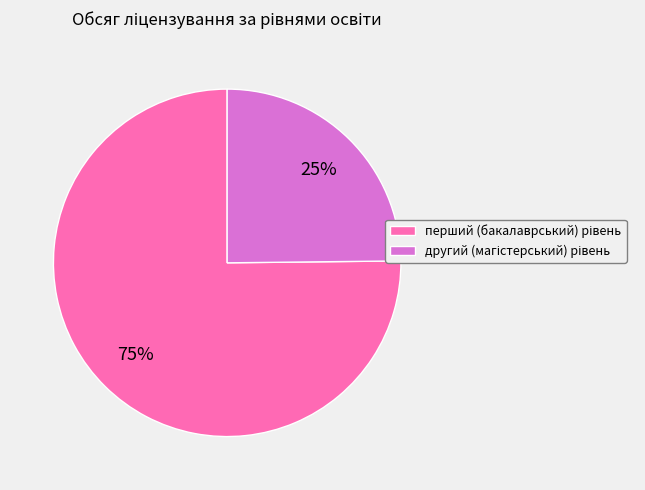

To the nearest percent, what is the difference between the largest and smallest slice percentages?

50%